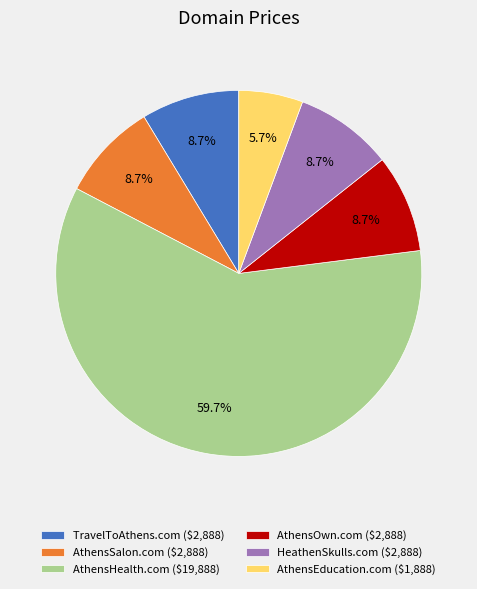

What percentage is NOT represented by TravelToAthens.com ($2,888)?

91.3%